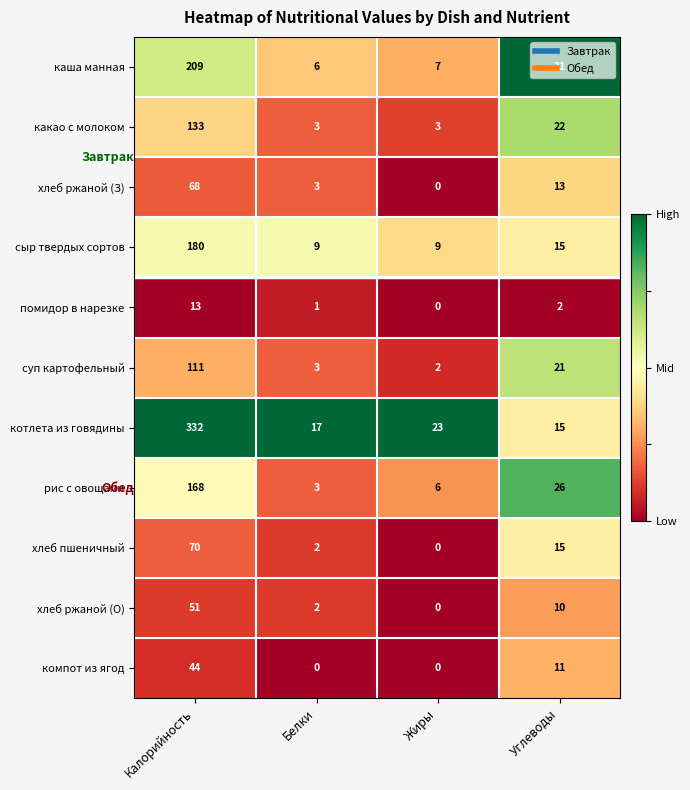

Where is какао с молоком nearest to the value 68?

Углеводы